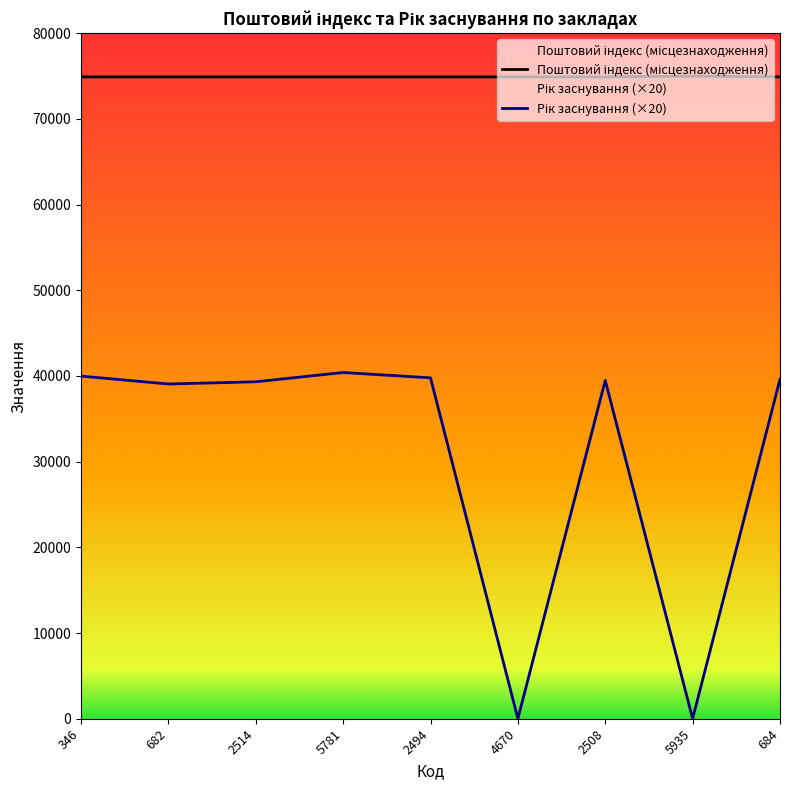

At which category is the sum across all series the highest?

5781